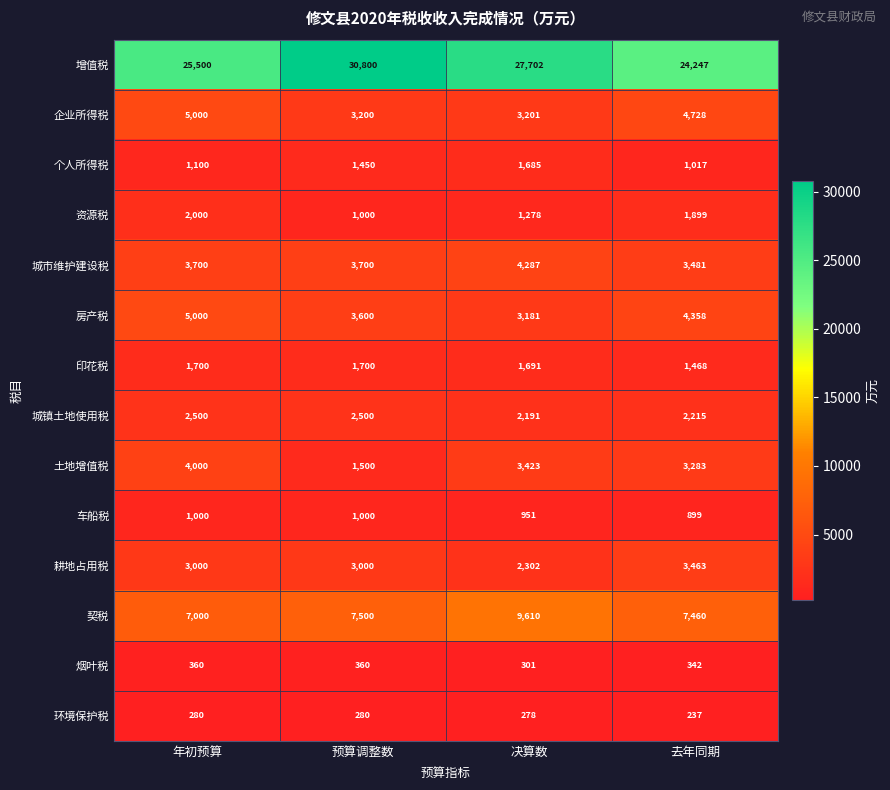

What is the minimum value shown in the chart?

237